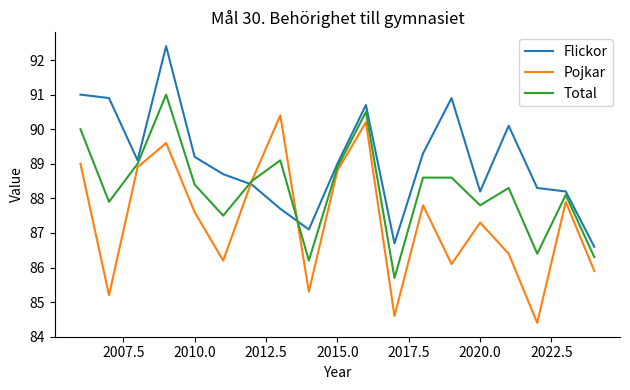

List the series in order of their peak value, highest first.

Flickor, Total, Pojkar